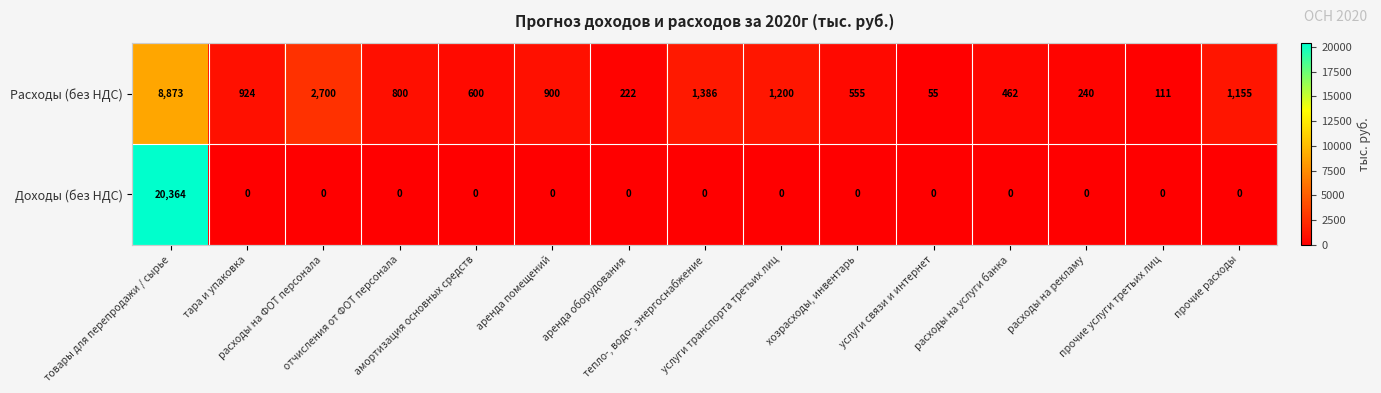

Which series has the largest total across all categories?

Доходы (без НДС)